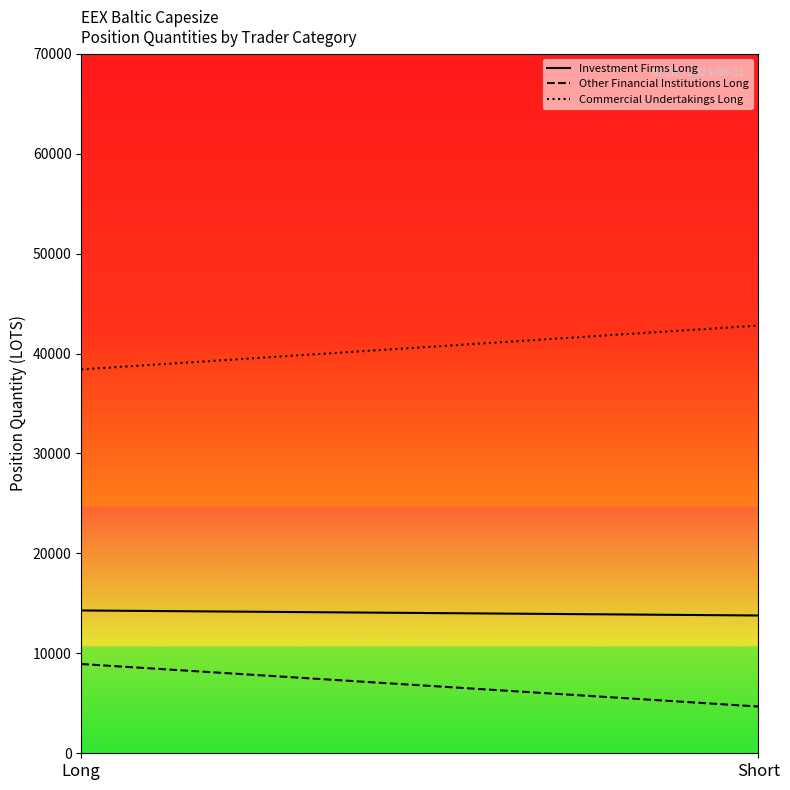

At which label does Investment Firms Long first exceed 14290?

Long